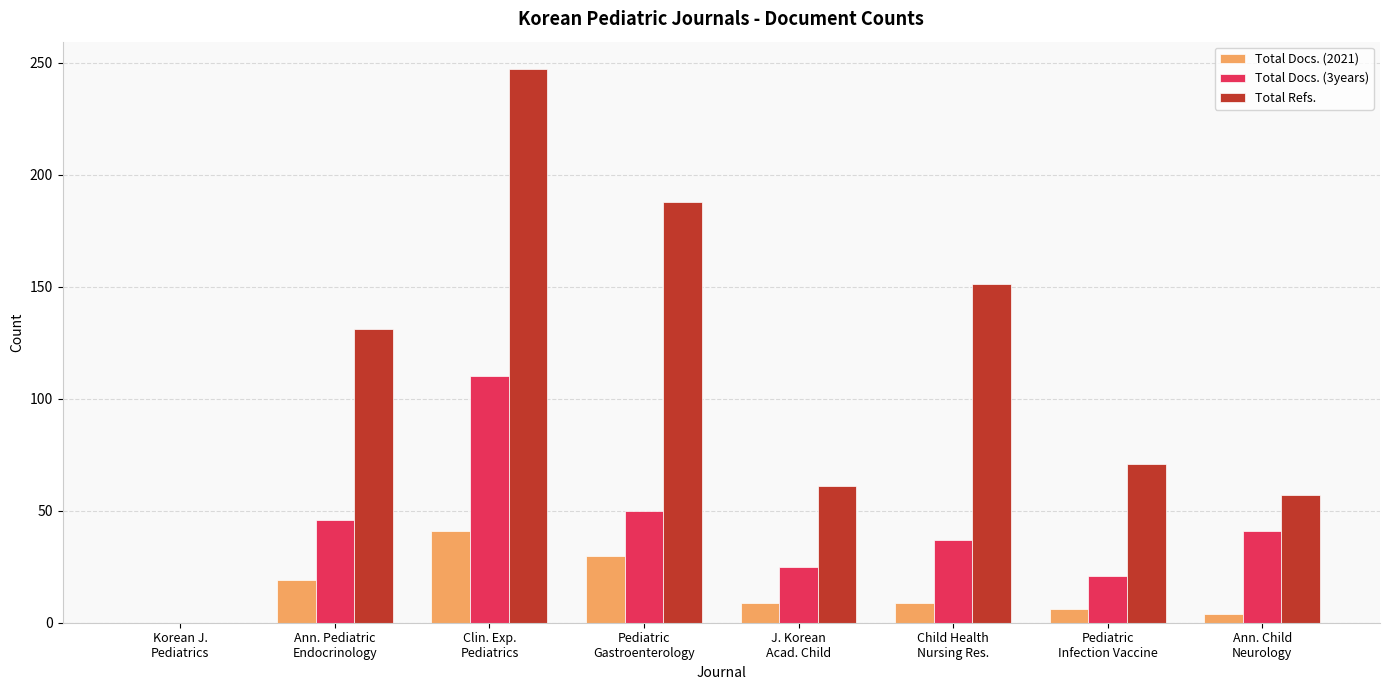

What is the maximum value for Total Refs.?

247